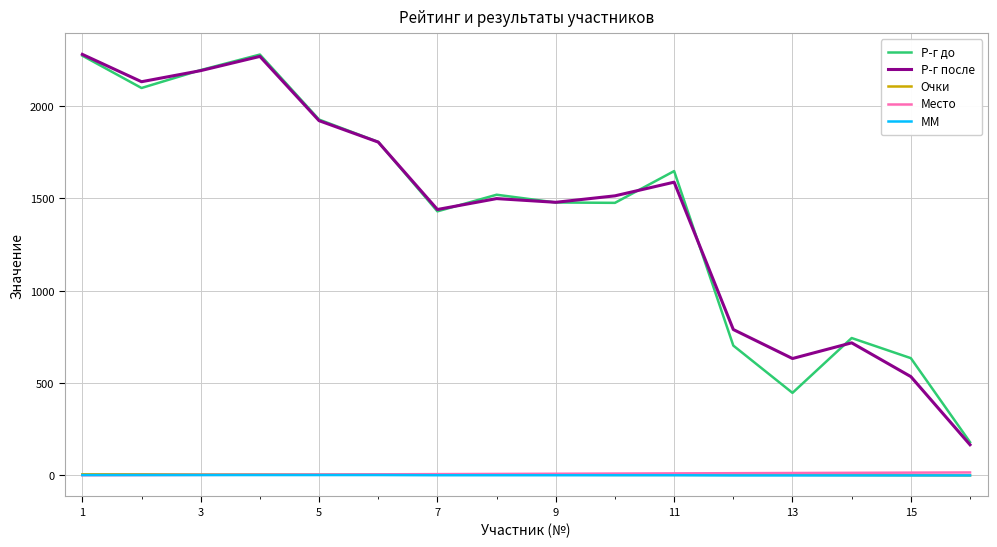

True or false: Место and Р-г после cross at least once.

False